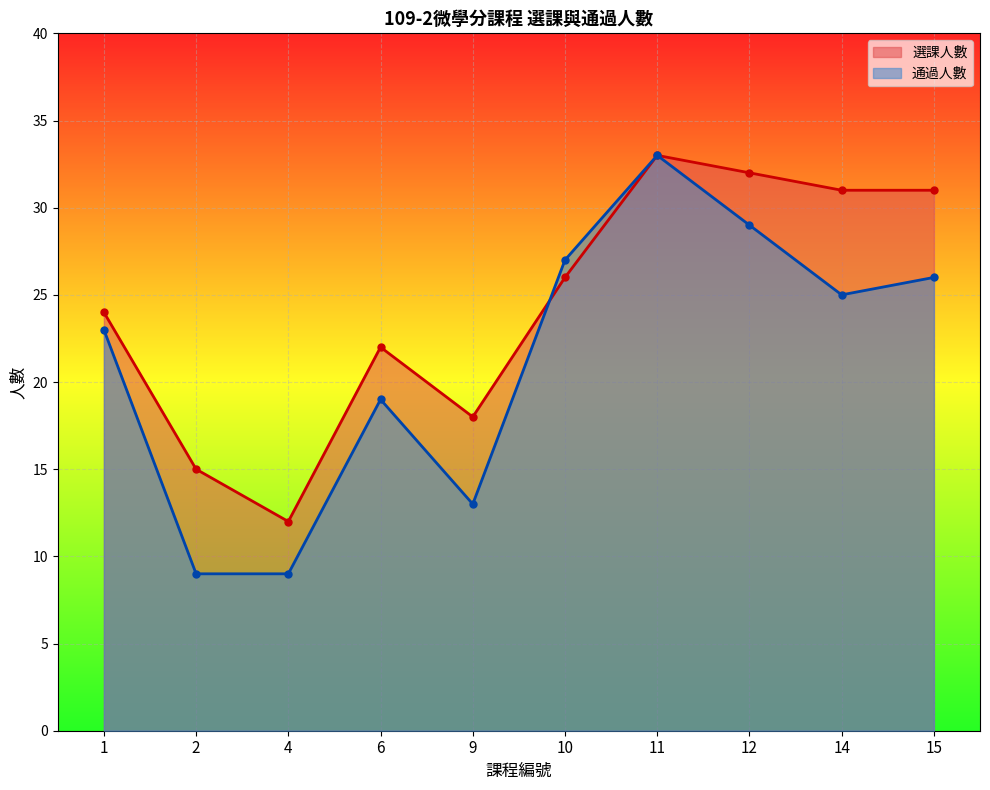

List the series in order of their peak value, lowest first.

選課人數, 通過人數